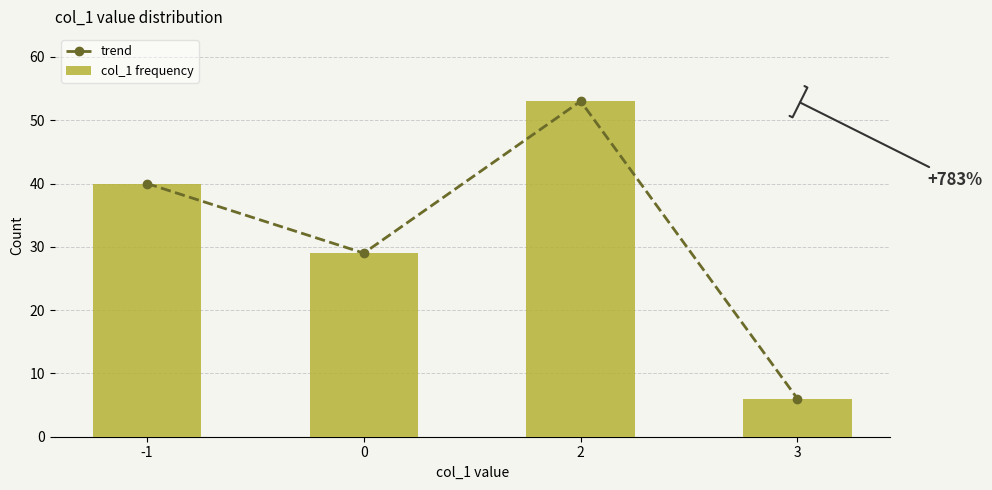

What is the total value across all series at -1?

80